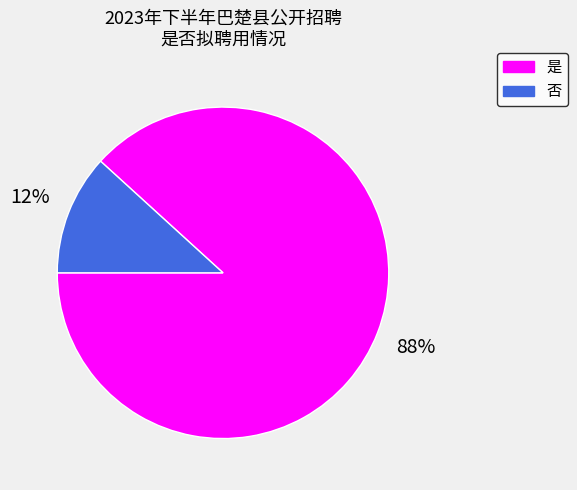

The 是 slice represents 88% of the pie. True or false?

True